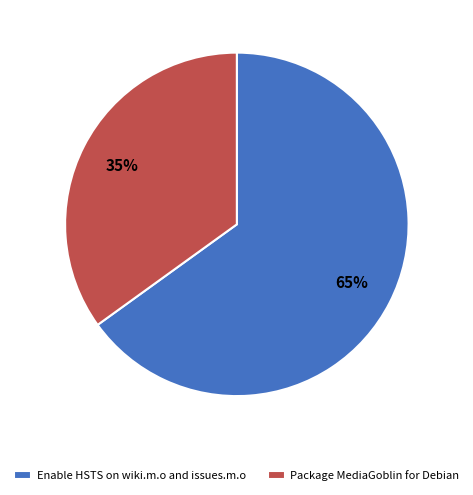

Approximately how many times larger is the value at Enable HSTS on wiki.m.o and issues.m.o compared to Package MediaGoblin for Debian?

1.9